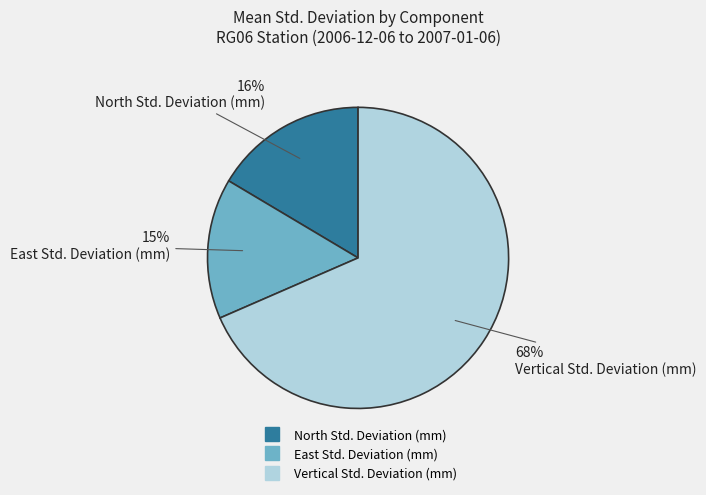

Count the number of slices in the pie.

3